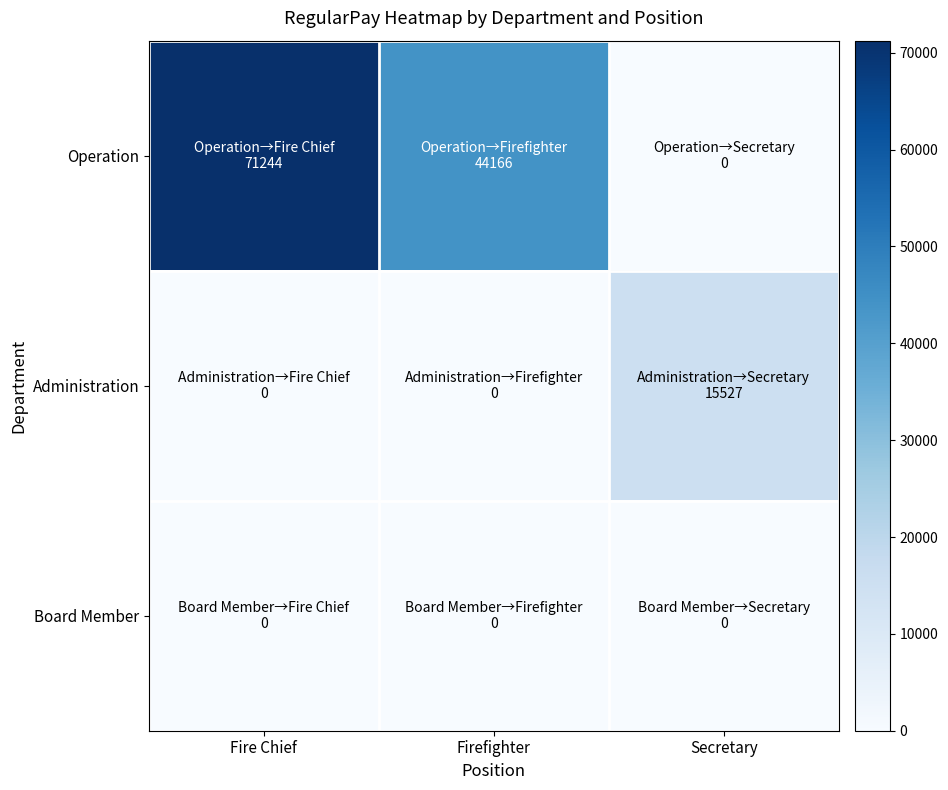

Which series has the widest spread of values?

Operation